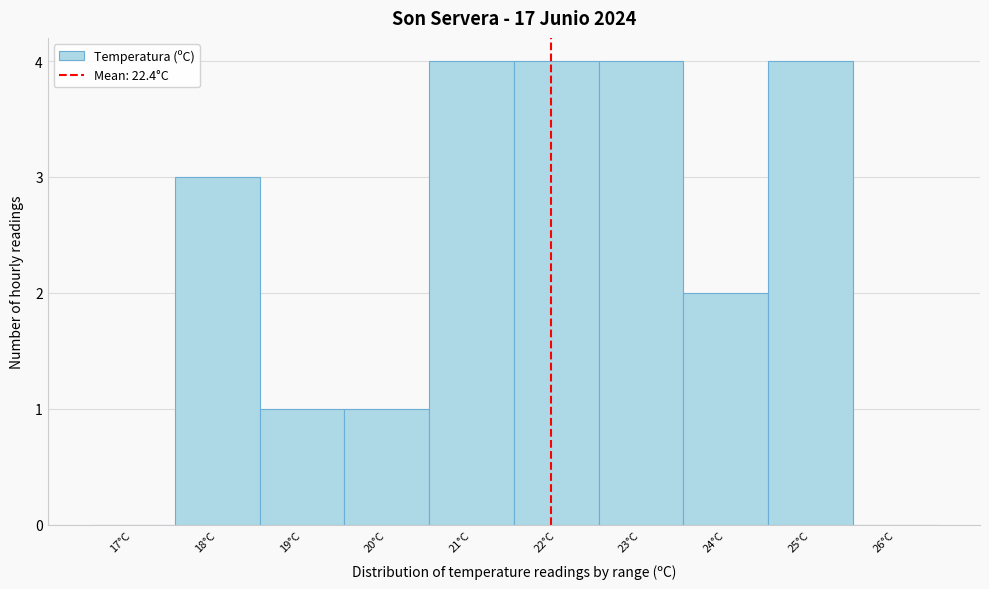

Reading left to right, extract all data points from this chart.

17°C=0	18°C=3	19°C=1	20°C=1	21°C=4	22°C=4	23°C=4	24°C=2	25°C=4	26°C=0